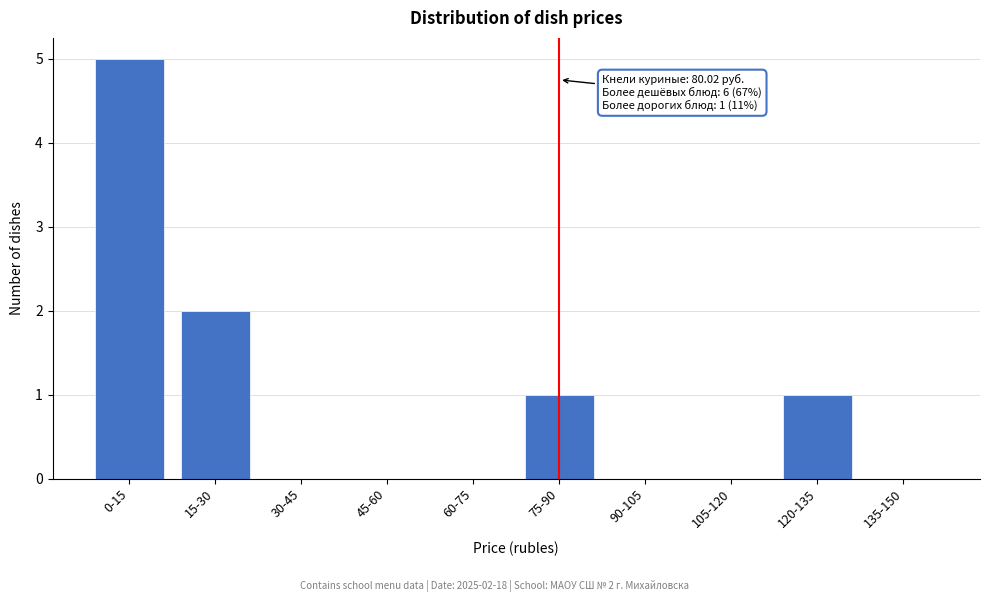

Reading left to right, what are all the values shown in this chart?

0-15=5	15-30=2	30-45=0	45-60=0	60-75=0	75-90=1	90-105=0	105-120=0	120-135=1	135-150=0